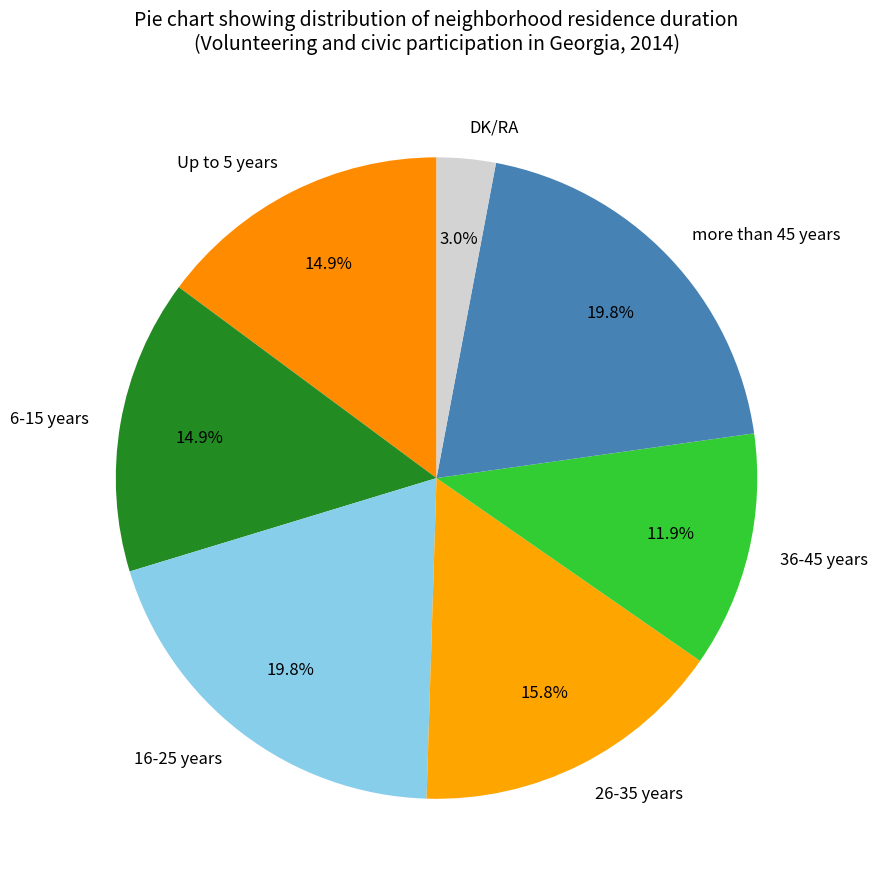

To the nearest percent, what is the difference between the largest and smallest slice percentages?

17%